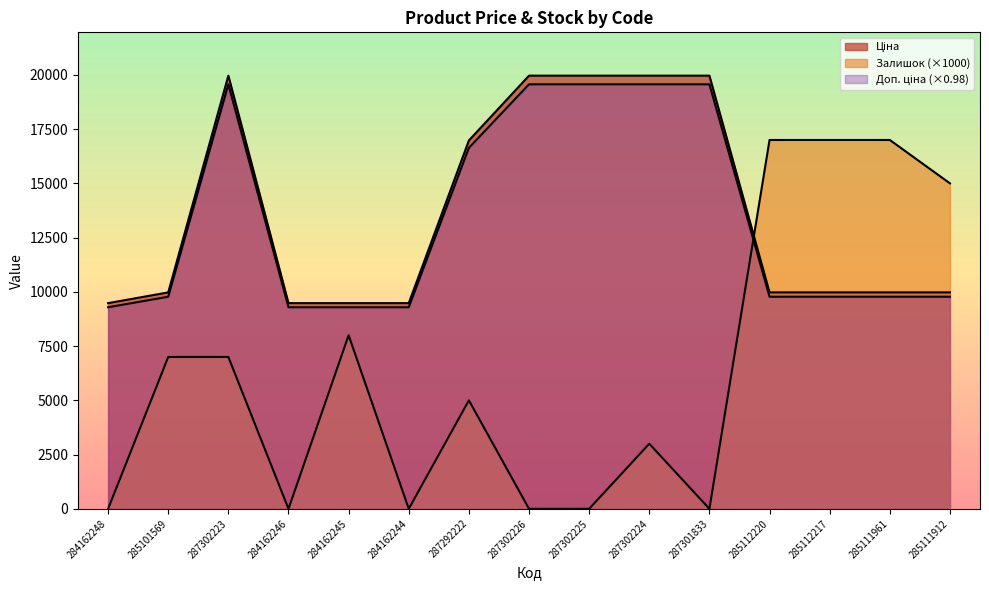

Which label corresponds to the smallest value in the chart?

284162248